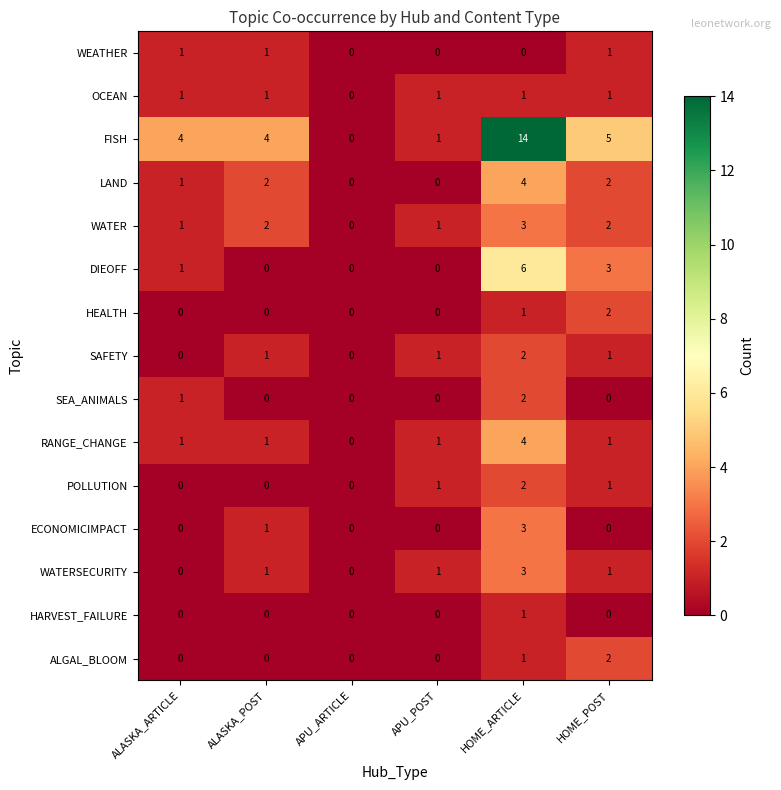

What is the sum of all POLLUTION values?

4